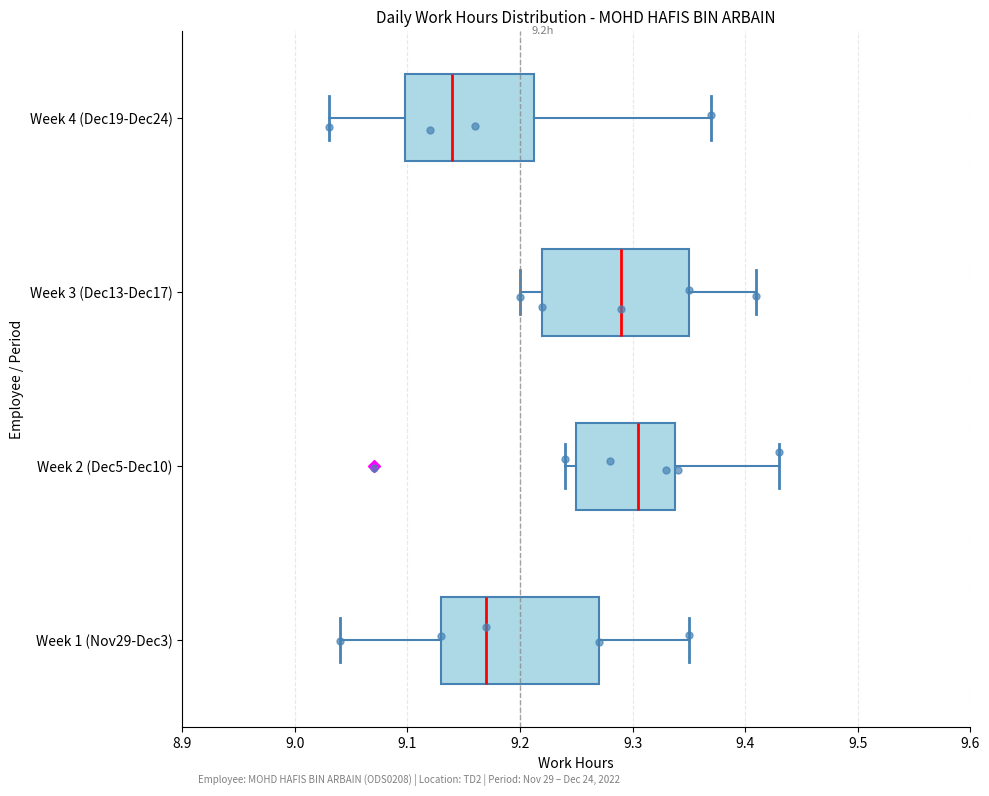

Reading bottom to top, read every box against the x-axis: the position of its median line, the range the box covers, and the ends of its whiskers. The values are not printed on the chart, so give them approximately, as read against the axis.

Week 1 (Nov29-Dec3): median 9.17, box 9.13 to 9.27, whiskers 9.04 to 9.35
Week 2 (Dec5-Dec10): median 9.31, box 9.25 to 9.34, whiskers 9.24 to 9.43
Week 3 (Dec13-Dec17): median 9.29, box 9.22 to 9.35, whiskers 9.20 to 9.41
Week 4 (Dec19-Dec24): median 9.14, box 9.10 to 9.21, whiskers 9.03 to 9.37